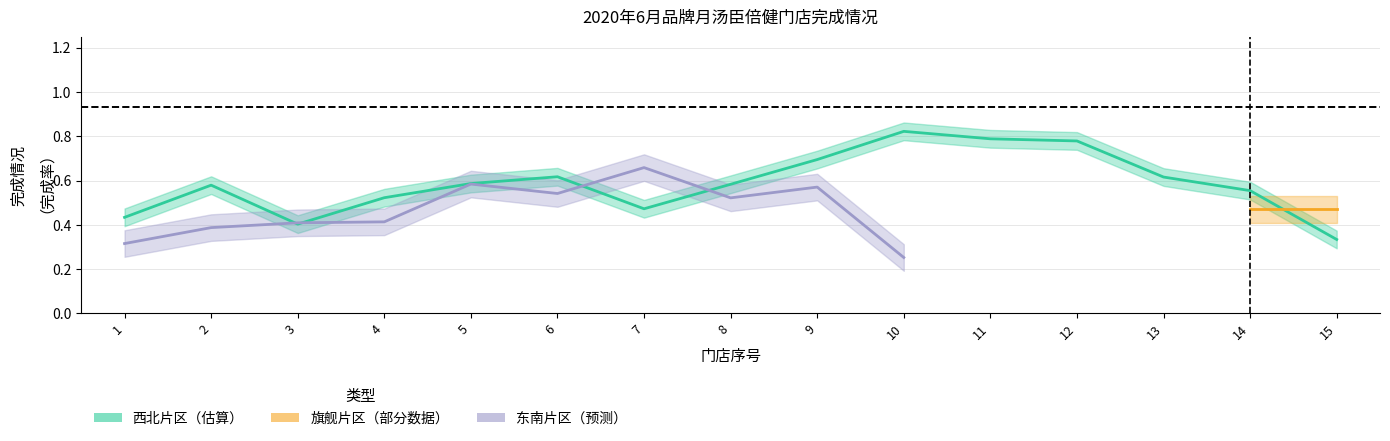

True or false: 旗舰片区 and 东南片区 cross at least once.

False